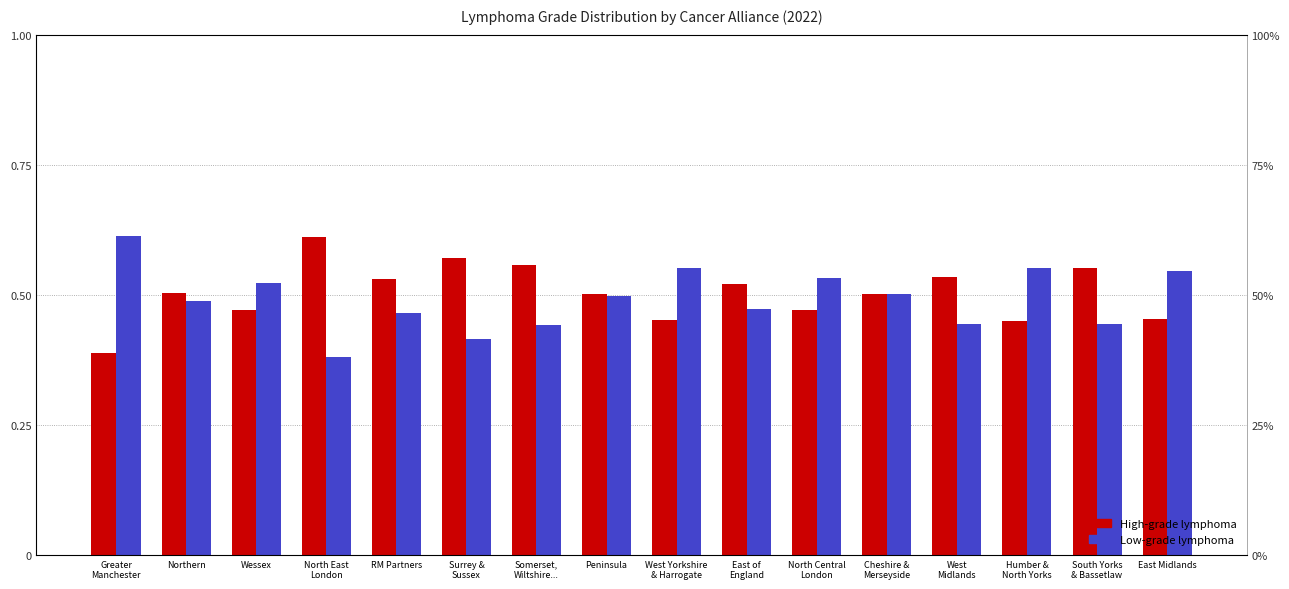

Which series has the widest spread of values?

Low-grade lymphoma